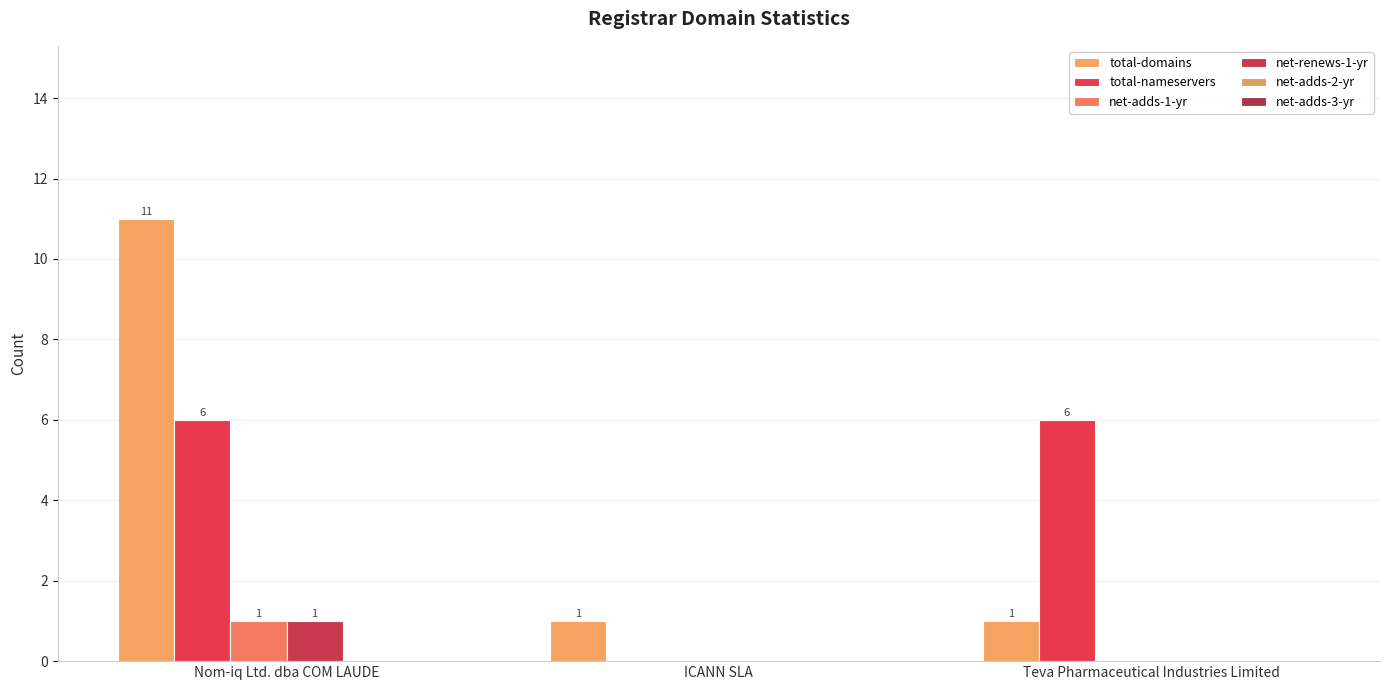

What is the total value across all series at Nom-iq Ltd. dba COM LAUDE?

19